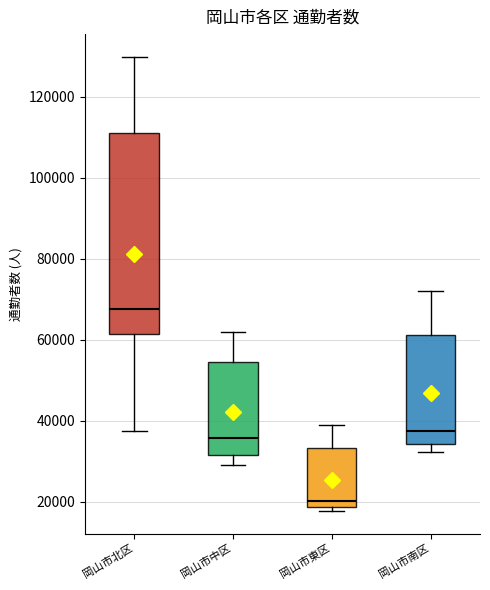

Which box's median line is the lowest?

岡山市東区